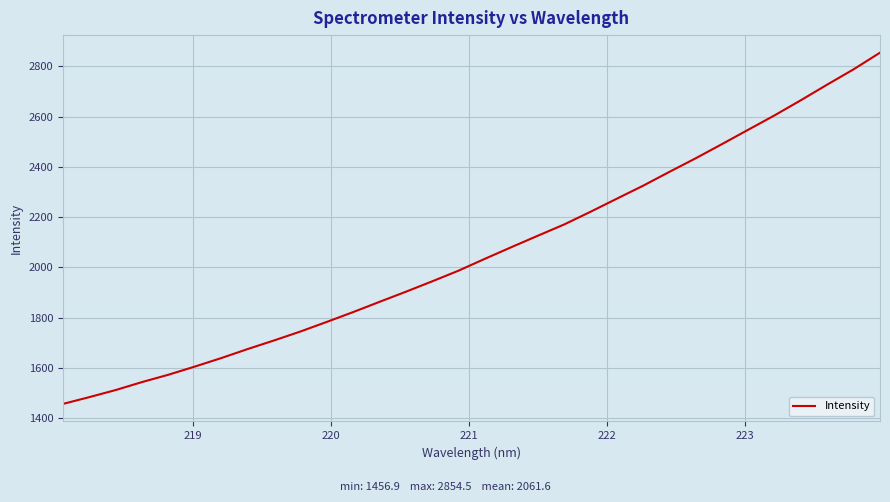

What is the maximum value shown in the chart?

2854.5